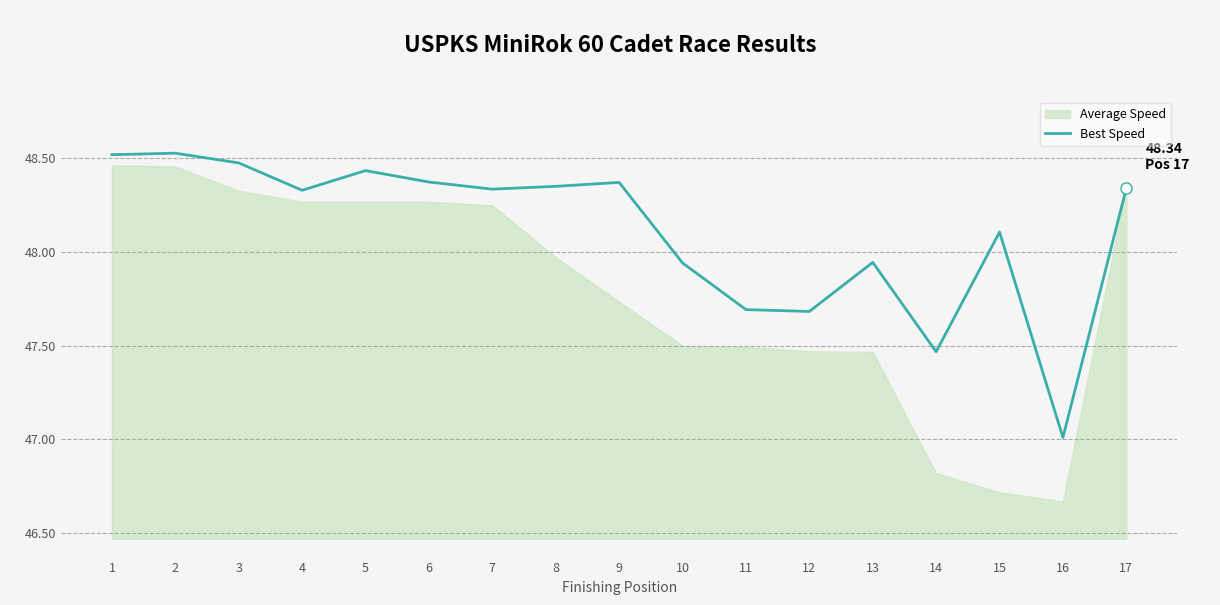

At which category does the data reach its first local peak?

2